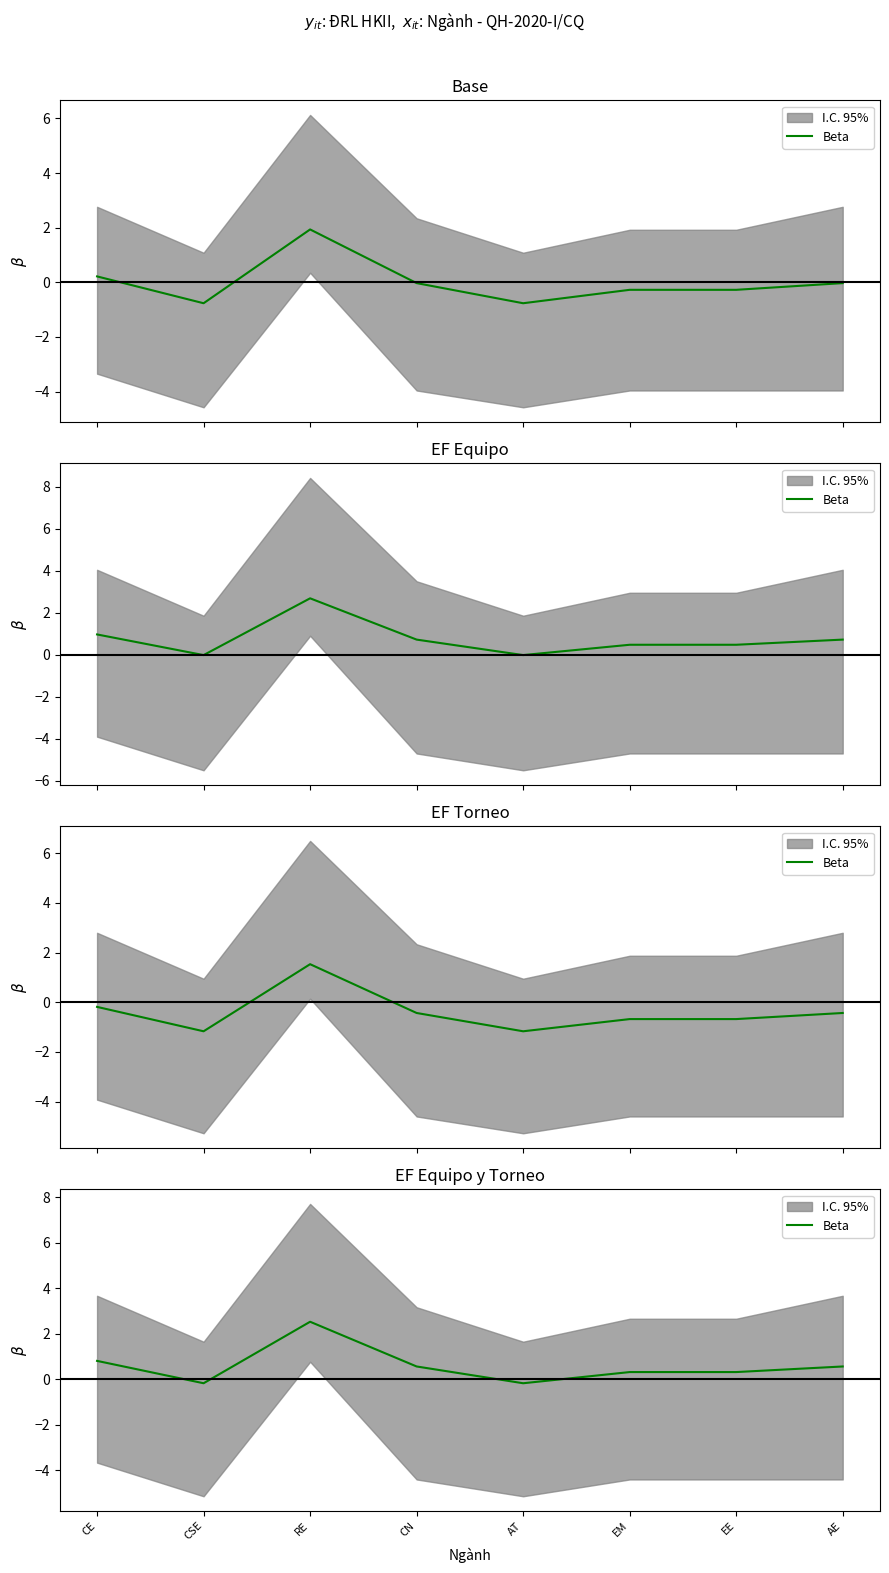

How many lines are shown in the chart?

1